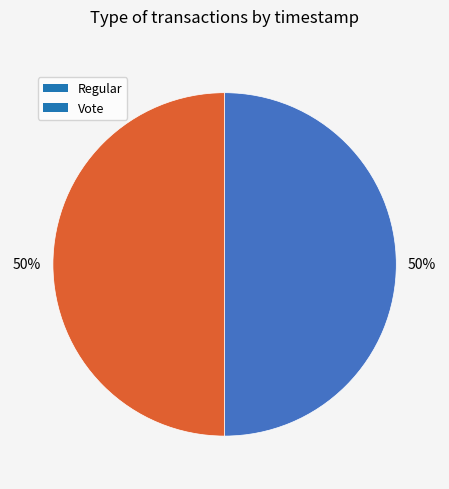

Combined, do Regular and Vote account for over 50%?

Yes